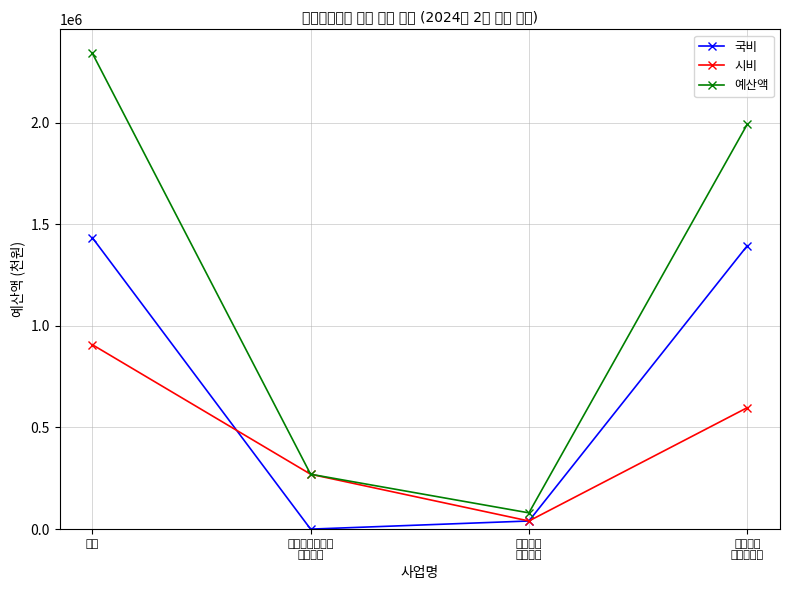

What is the label of the 1st point from the left?

합계